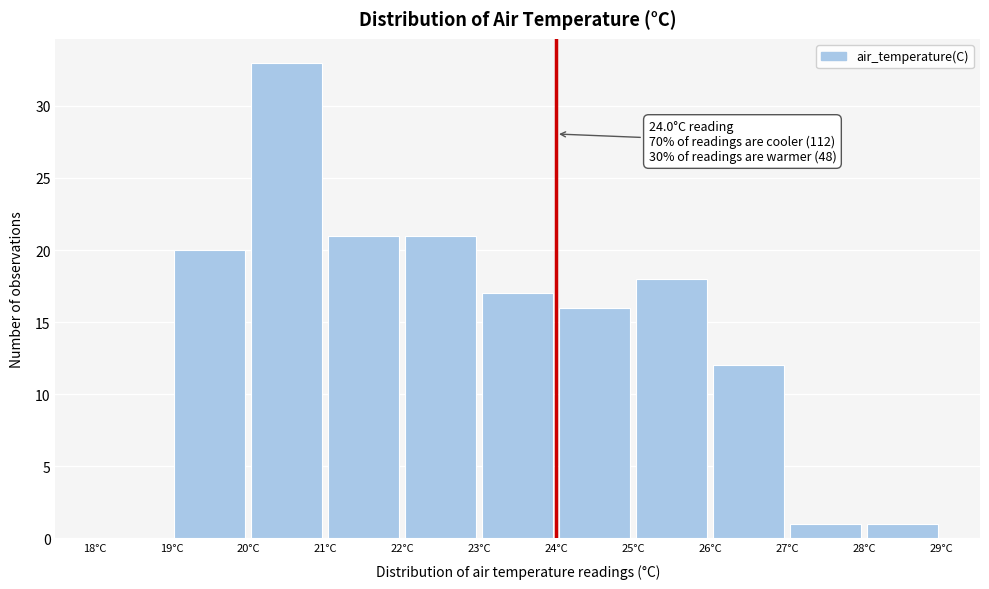

Over which range of the x-axis is the bar tallest?

20 to 21